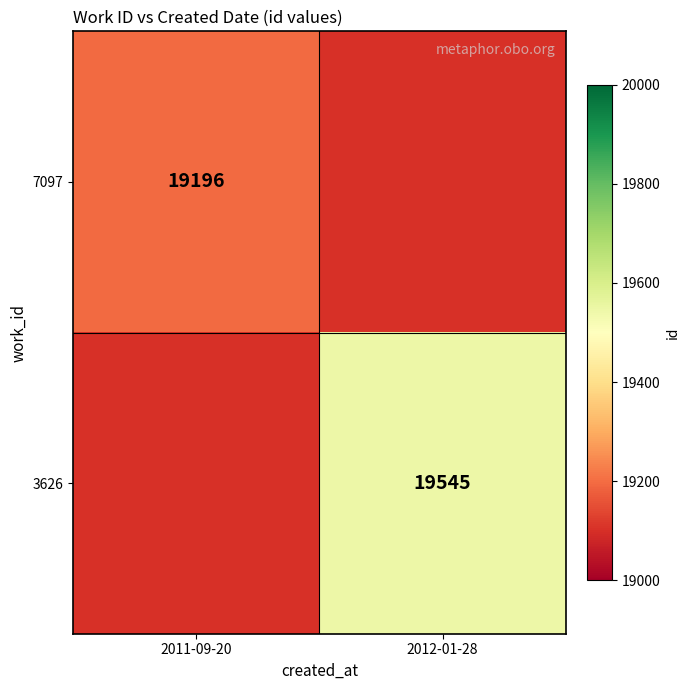

The value of 7097 at 2011-09-20 is 19196. True or false?

True